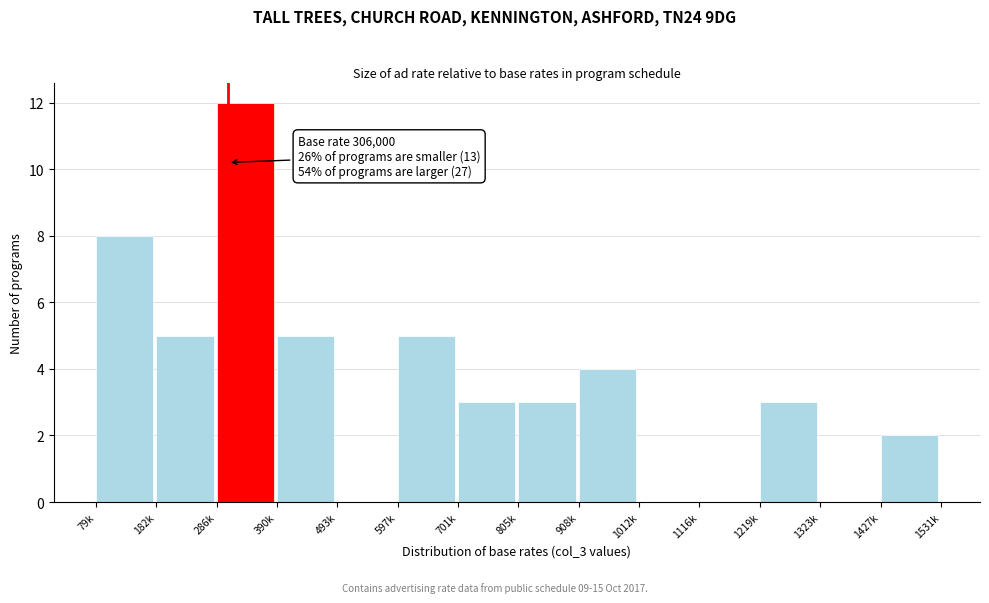

Reading left to right, extract all data points from this chart.

79k=8	182k=5	286k=12	390k=5	493k=0	597k=5	701k=3	805k=3	908k=4	1012k=0	1116k=0	1219k=3	1323k=0	1427k=2